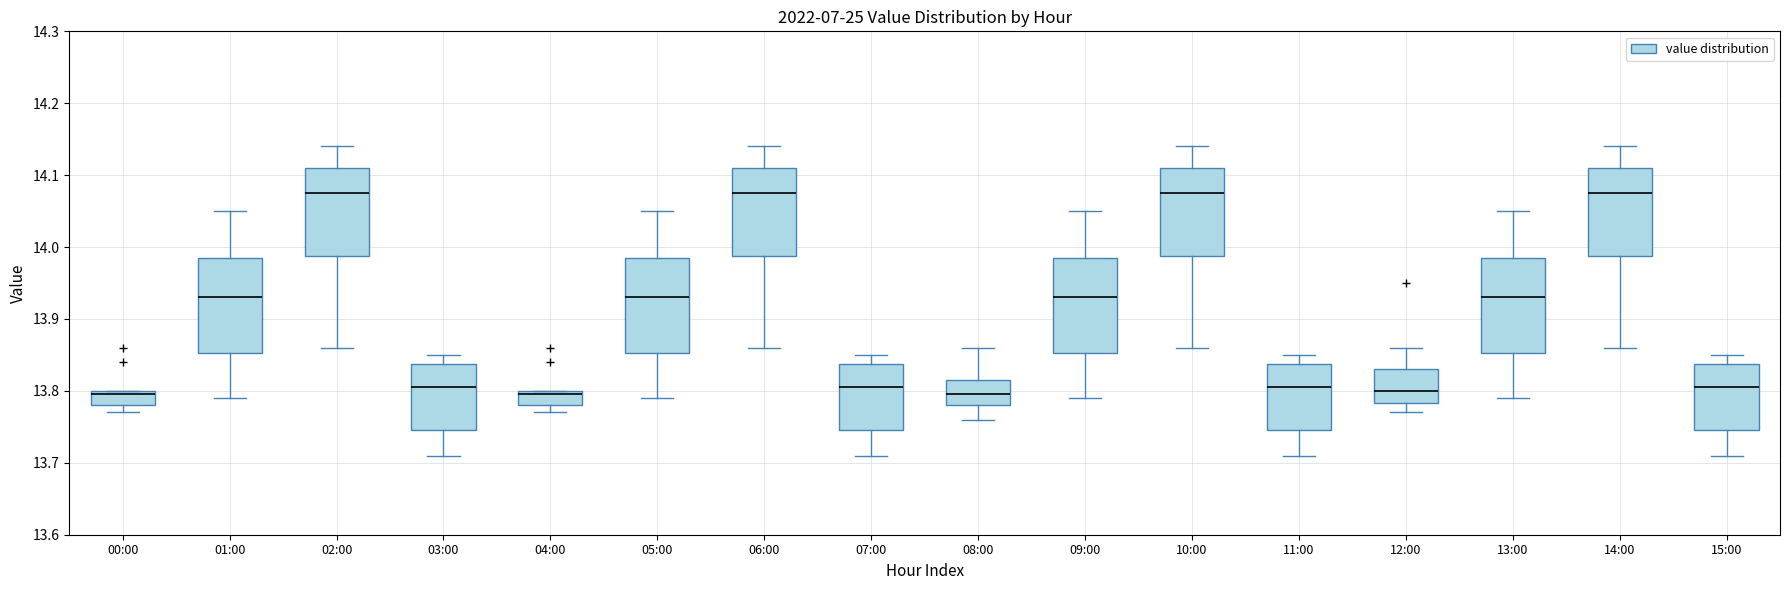

Reading left to right, transcribe this box plot: for each box, give where its median line is, the range the box spans, and where its two whiskers end, as read against the y-axis. The values are not printed on the chart, so give them approximately, as read against the axis.

00:00: median 13.80 (just below the box's upper edge), box 13.78 to 13.80, whiskers 13.77 to 13.80
01:00: median 13.93, box 13.85 to 13.99, whiskers 13.79 to 14.05
02:00: median 14.08, box 13.99 to 14.11, whiskers 13.86 to 14.14
03:00: median 13.81, box 13.75 to 13.84, whiskers 13.71 to 13.85
04:00: median 13.80 (just below the box's upper edge), box 13.78 to 13.80, whiskers 13.77 to 13.80
05:00: median 13.93, box 13.85 to 13.99, whiskers 13.79 to 14.05
06:00: median 14.08, box 13.99 to 14.11, whiskers 13.86 to 14.14
07:00: median 13.81, box 13.75 to 13.84, whiskers 13.71 to 13.85
08:00: median 13.80, box 13.78 to 13.82, whiskers 13.76 to 13.86
09:00: median 13.93, box 13.85 to 13.99, whiskers 13.79 to 14.05
10:00: median 14.08, box 13.99 to 14.11, whiskers 13.86 to 14.14
11:00: median 13.81, box 13.75 to 13.84, whiskers 13.71 to 13.85
12:00: median 13.80, box 13.78 to 13.83, whiskers 13.77 to 13.86
13:00: median 13.93, box 13.85 to 13.99, whiskers 13.79 to 14.05
14:00: median 14.08, box 13.99 to 14.11, whiskers 13.86 to 14.14
15:00: median 13.81, box 13.75 to 13.84, whiskers 13.71 to 13.85